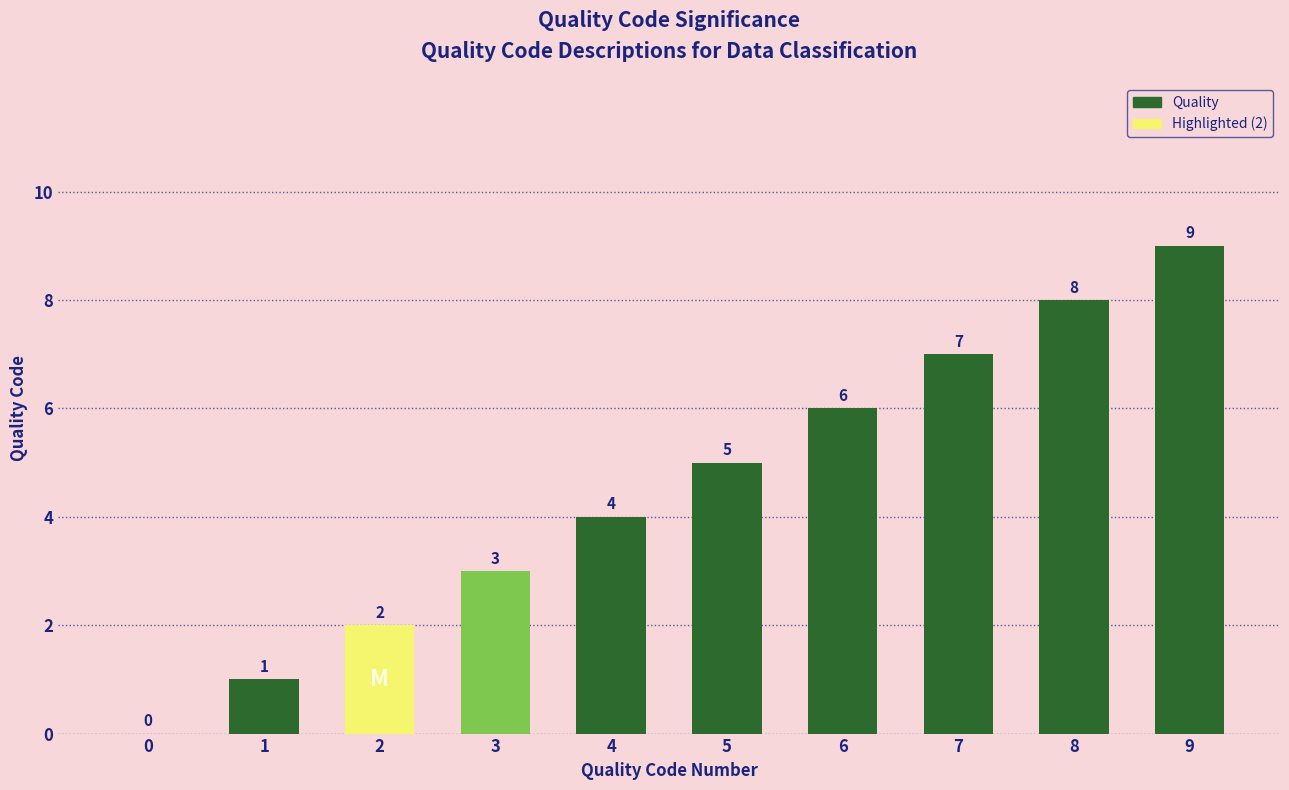

Reading left to right, transcribe all the data shown in this chart.

0	1	2	3	4	5	6	7	8	9